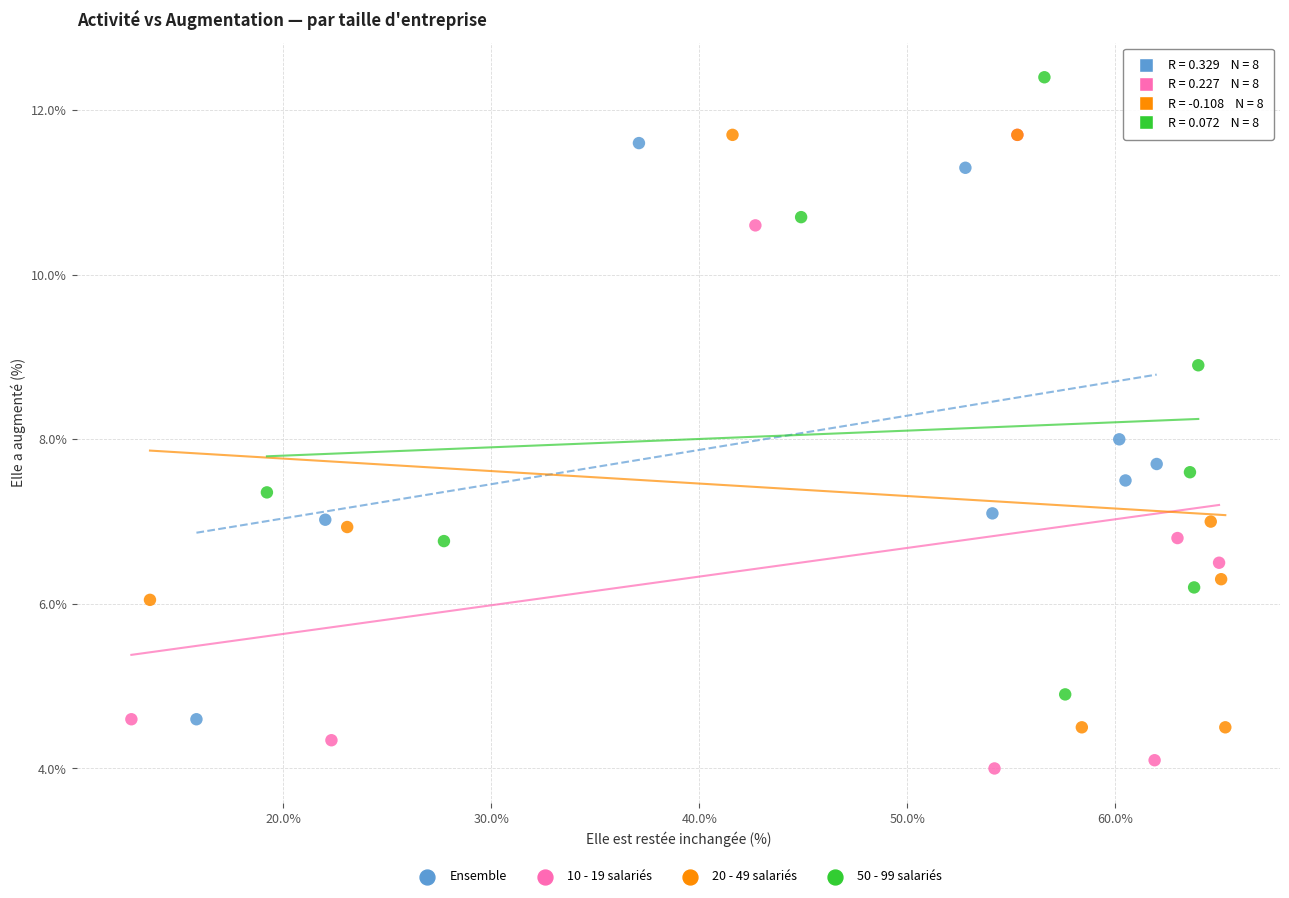

Which series contains the lowest Y value?

10 - 19 salariés